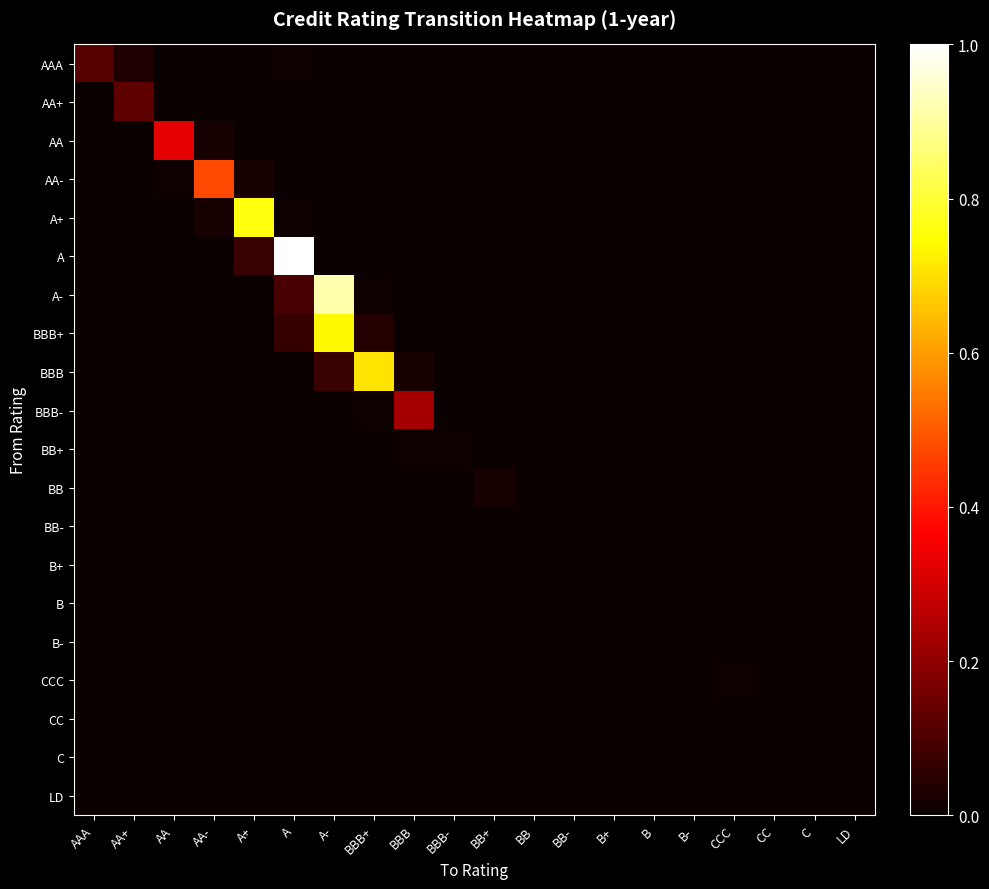

At which category is the sum across all series the highest?

A-